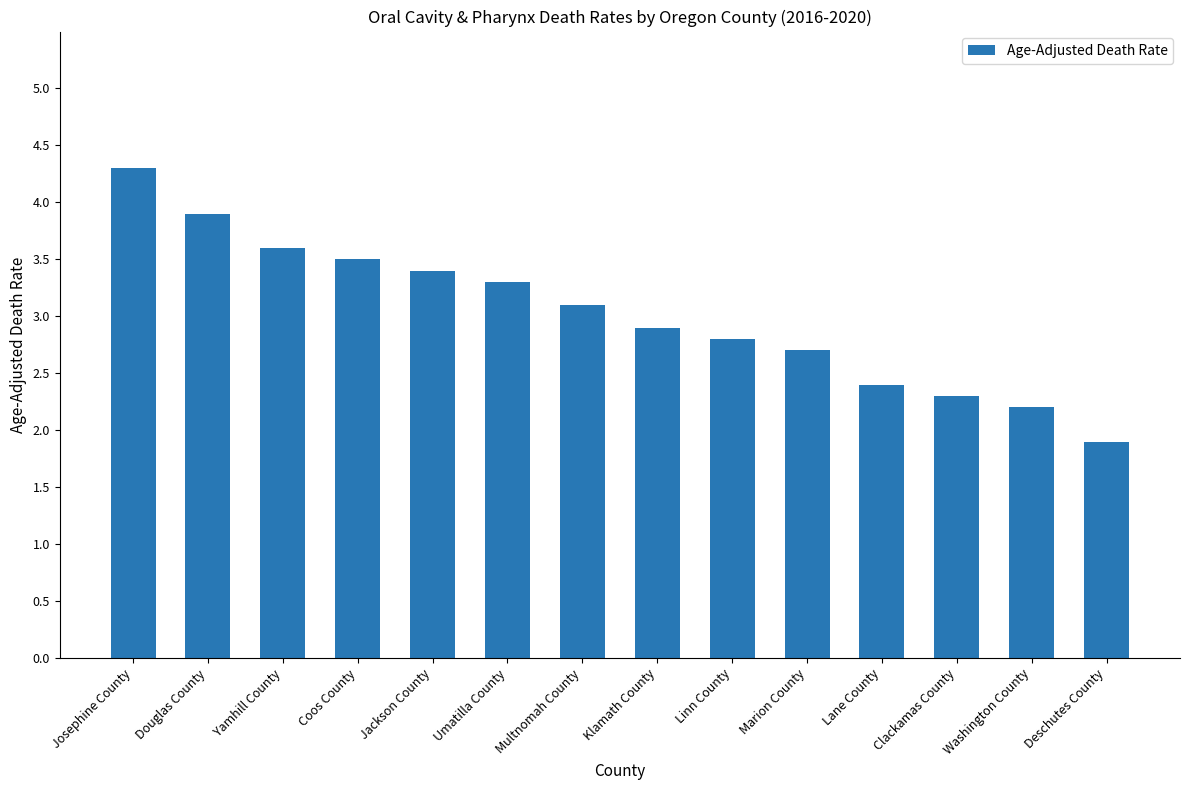

What is the average value?

3.0